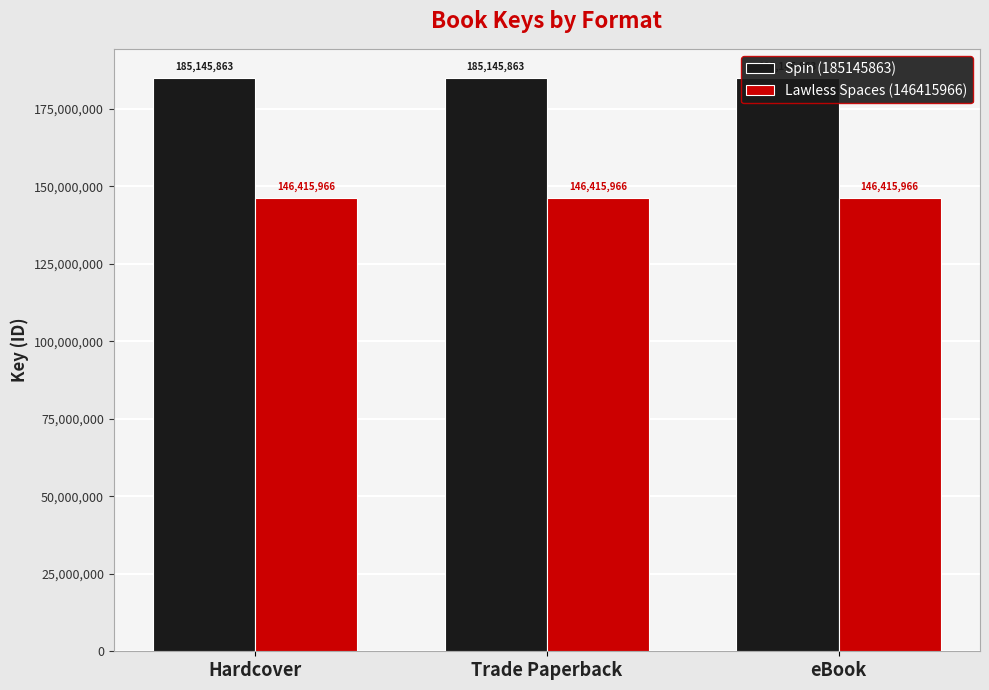

Which series has the largest total across all categories?

Spin (185145863)